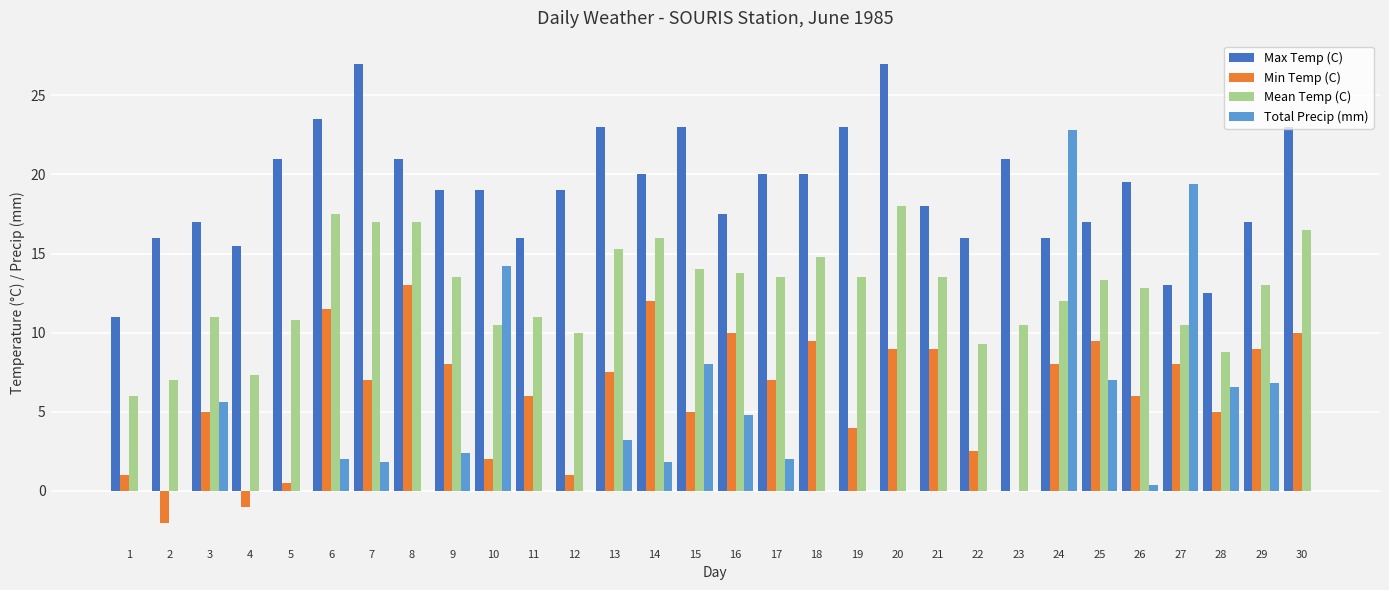

Which series has the largest total across all categories?

Max Temp (C)